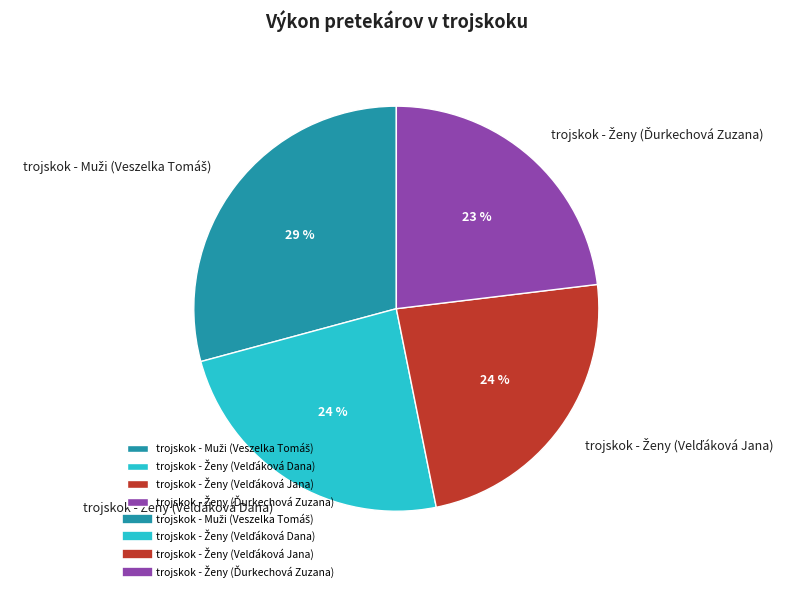

How many slices are in this pie chart?

4